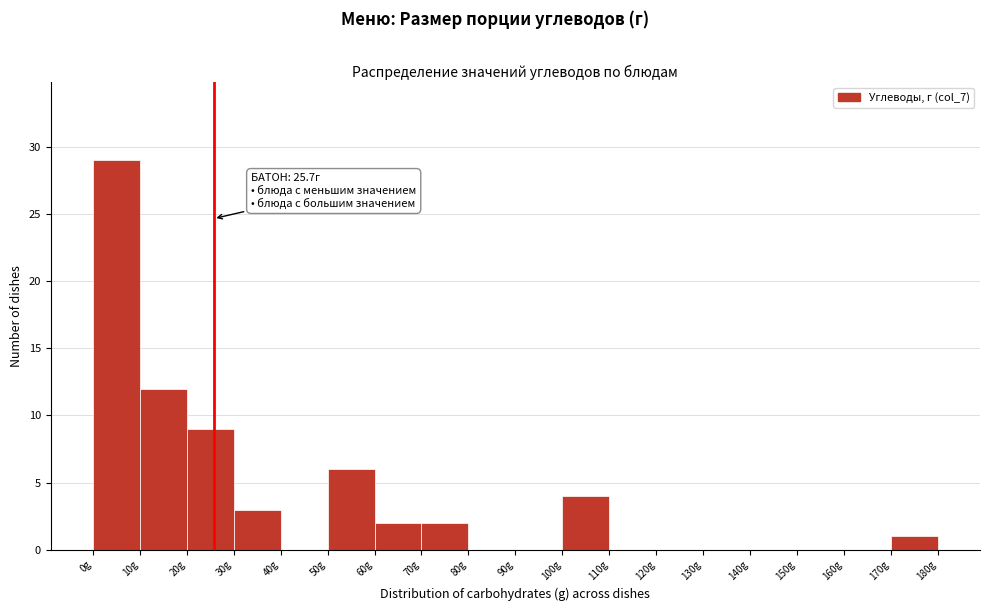

Which range on the x-axis has the tallest bar?

0 to 10